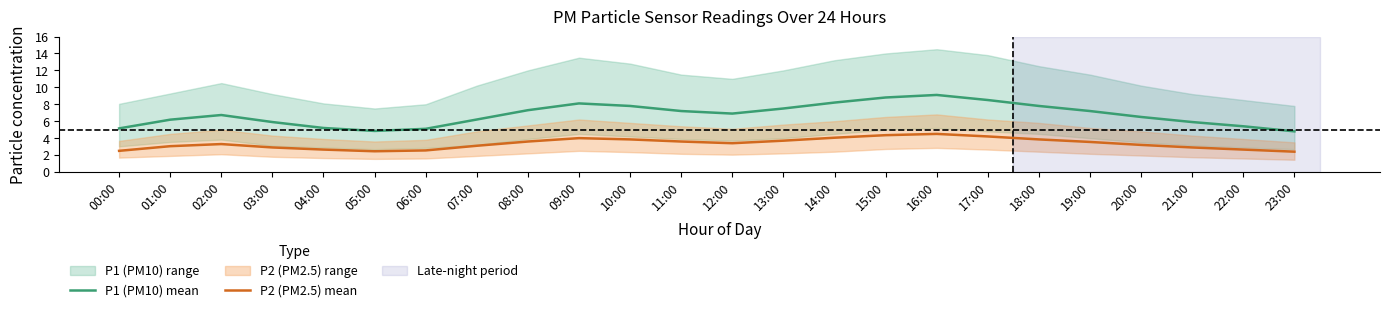

At which category is the sum across all series the highest?

16:00